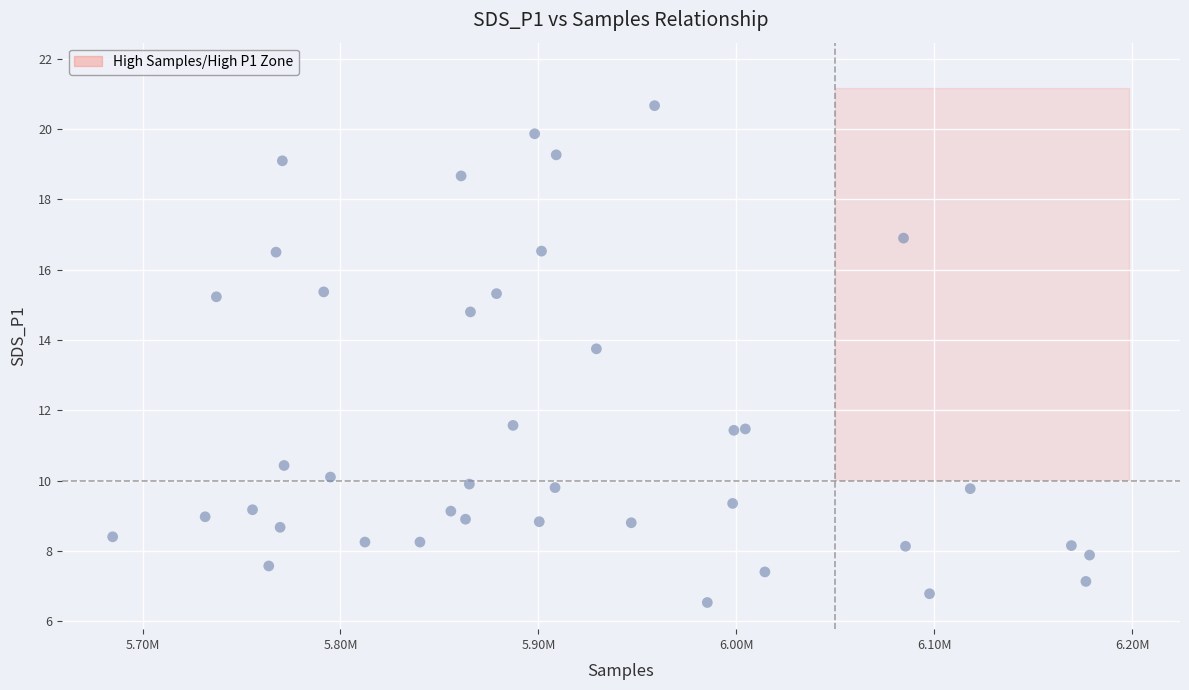

What is the range of X values (max minus min)?

493427.0